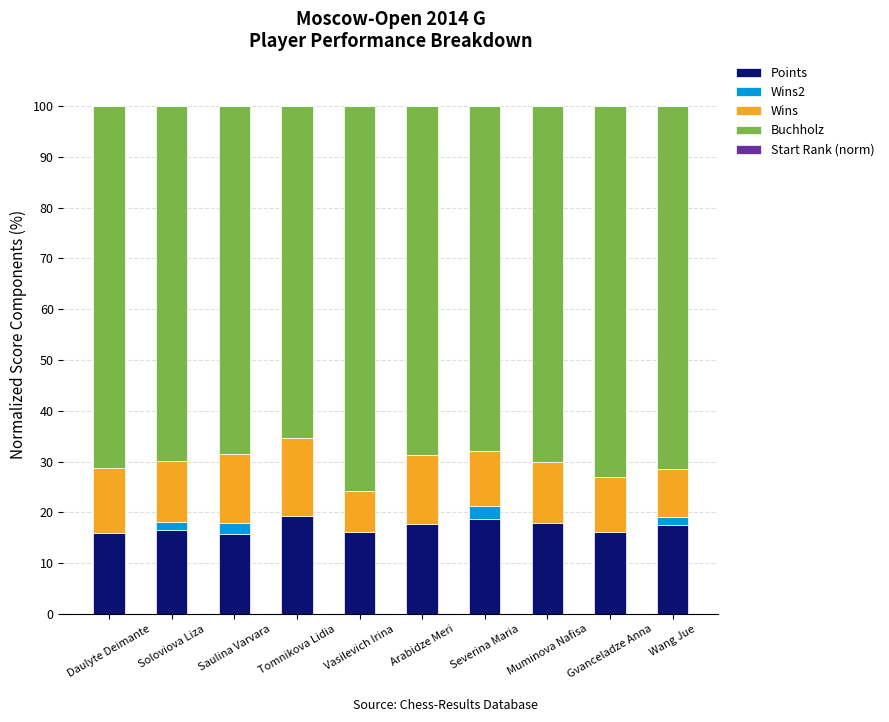

What is the sum of the Points values at Severina Maria and Daulyte Deimante?

34.7